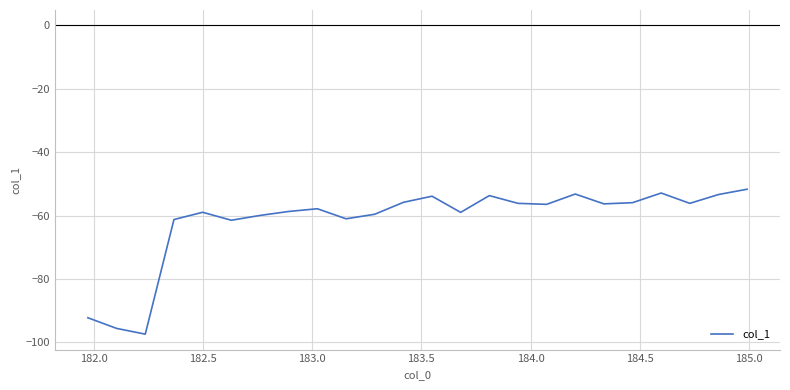

What is the difference between the maximum and minimum values?

45.7